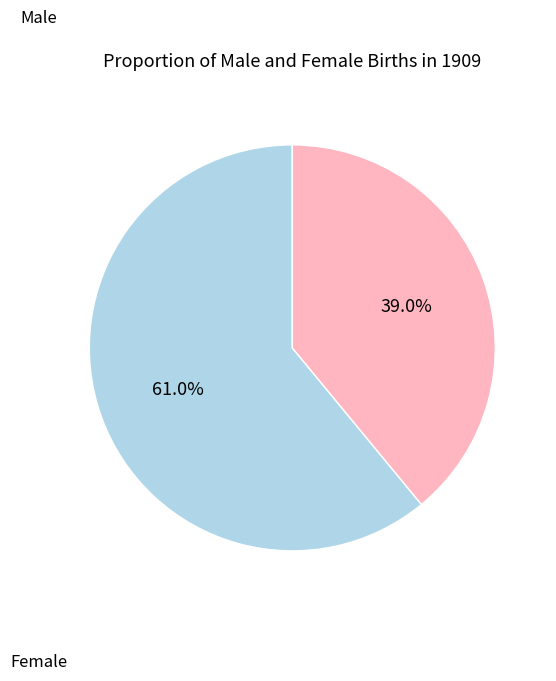

Which slice represents more than half of the pie?

Male